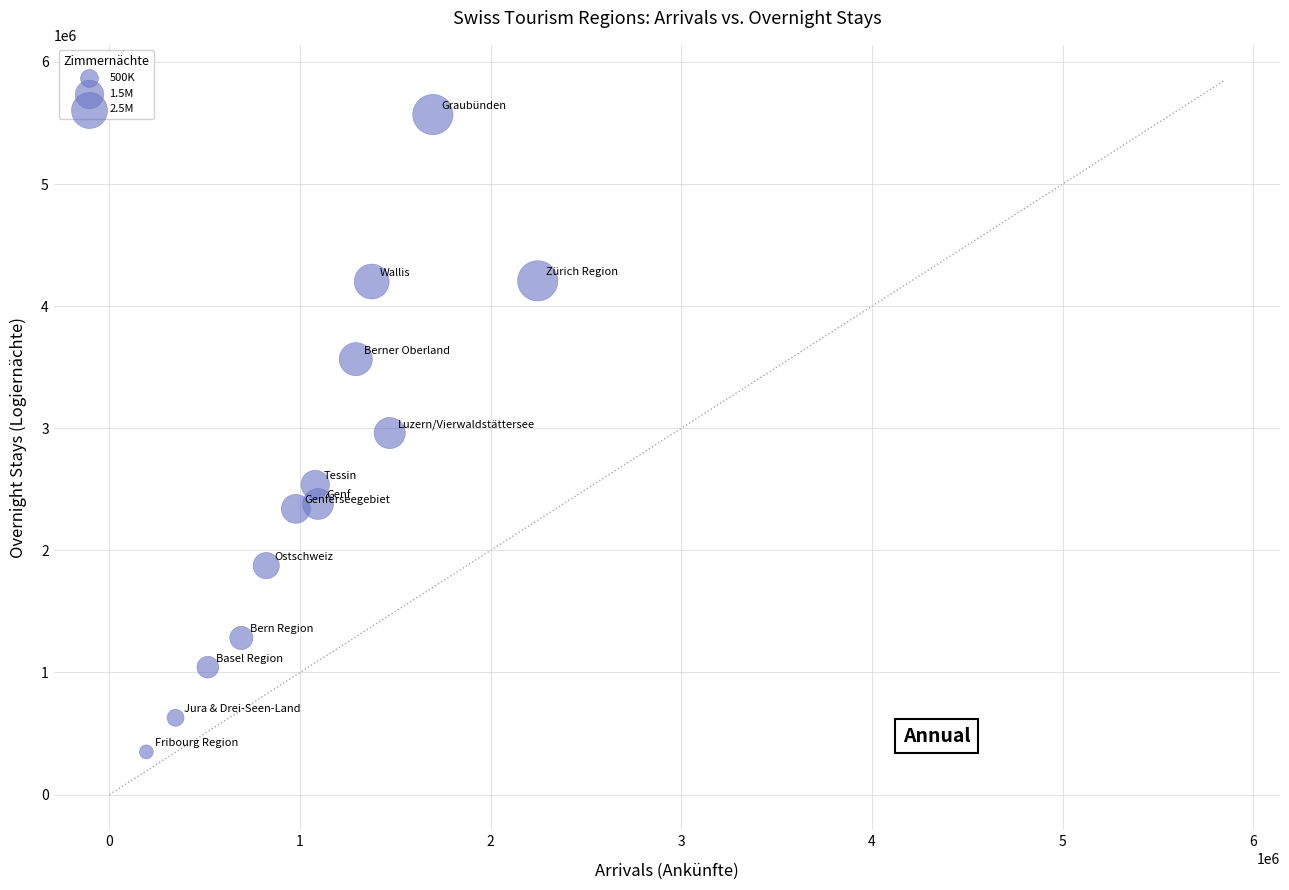

What is the range of Y values (max minus min)?

5220038